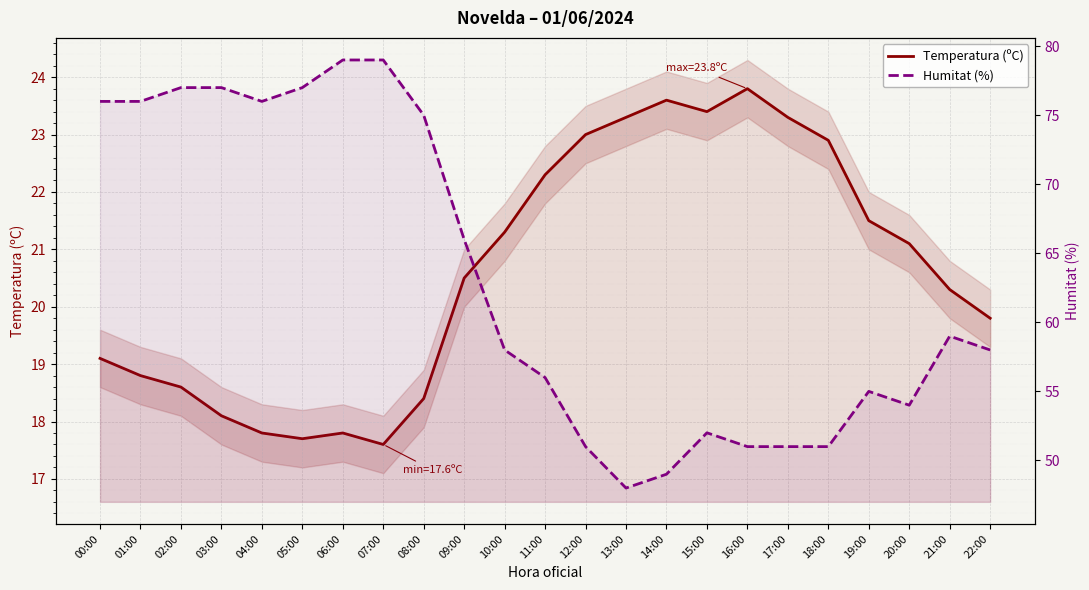

What is the highest value of the Temperatura (ºC) series?

23.8